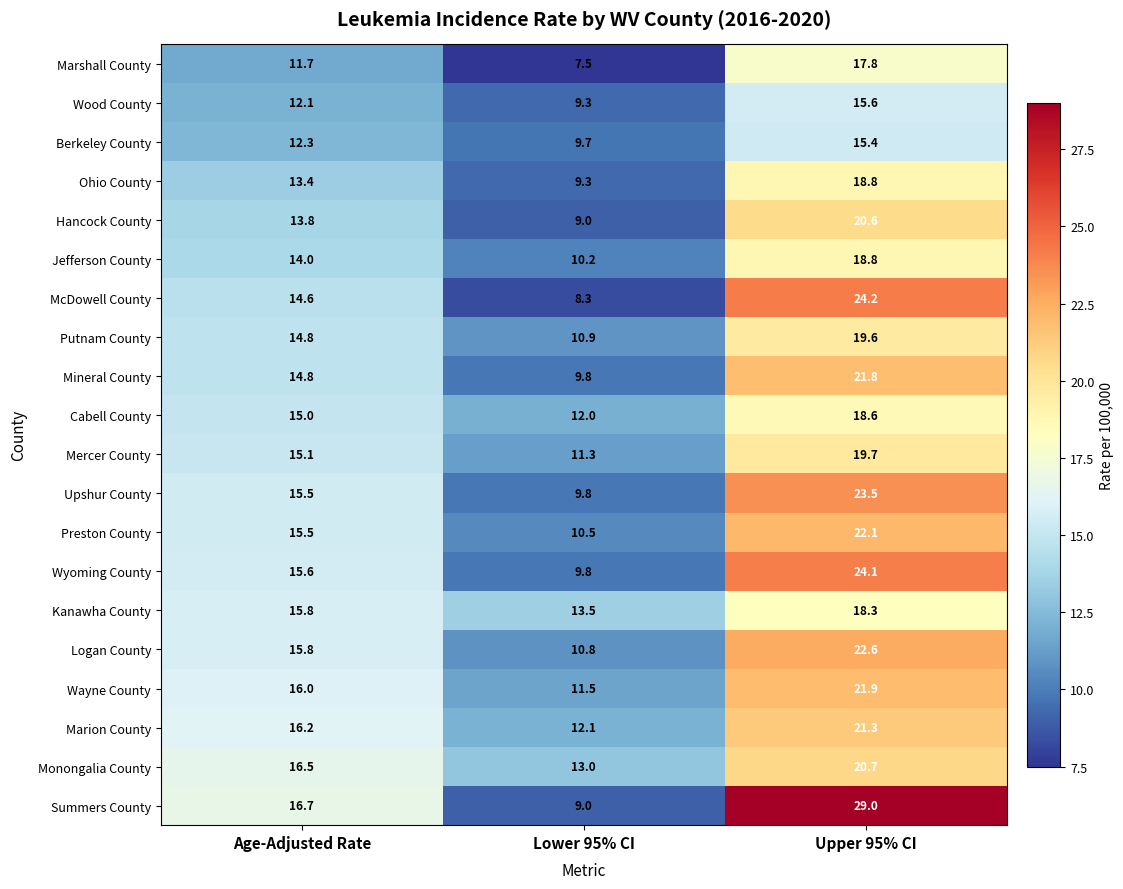

Rank the categories by Ohio County value from highest to lowest.

Upper 95% CI, Age-Adjusted Rate, Lower 95% CI